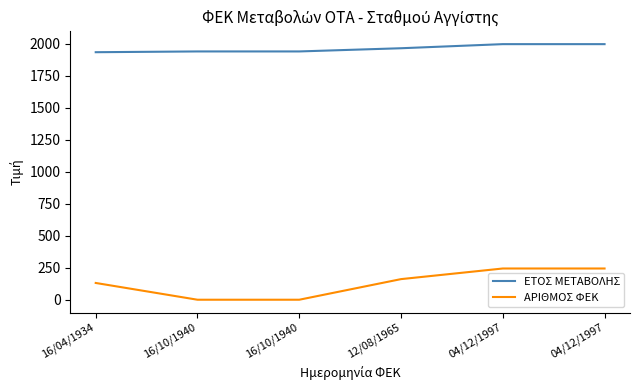

At which label is ΕΤΟΣ ΜΕΤΑΒΟΛΗΣ closest to 1965?

12/08/1965